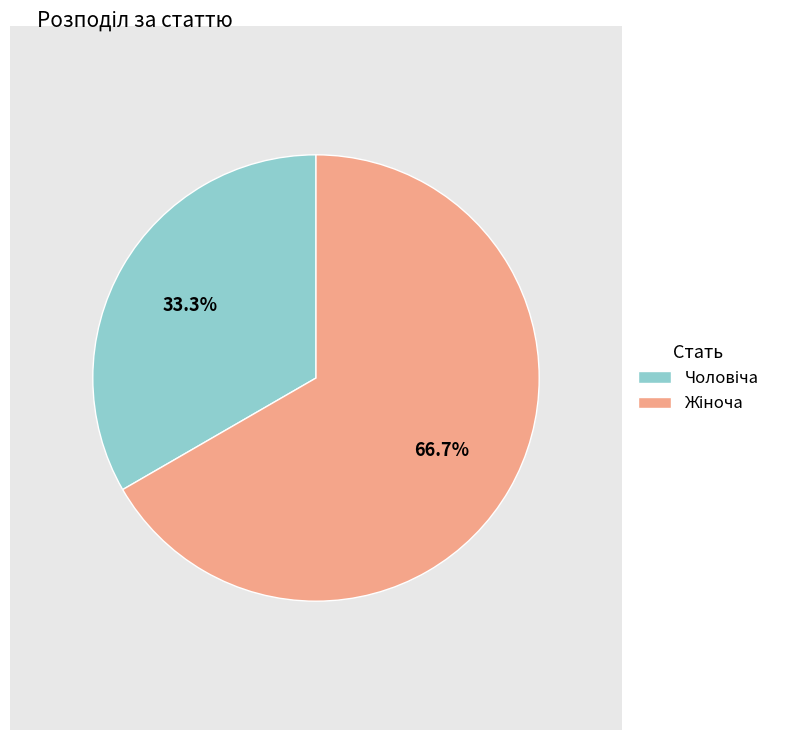

Do Жіноча and Чоловіча together represent more than half of the pie?

Yes